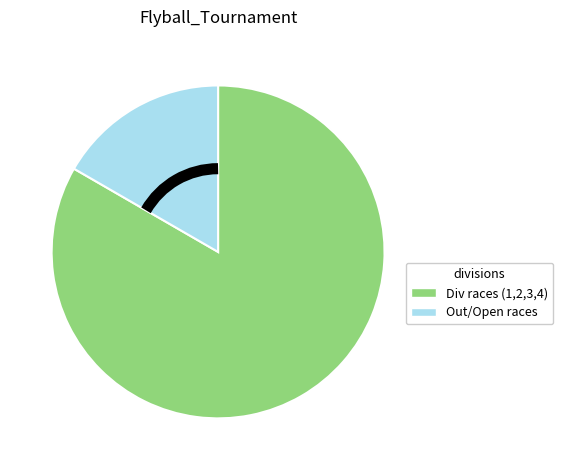

Is there any slice that represents more than half of the pie?

Yes